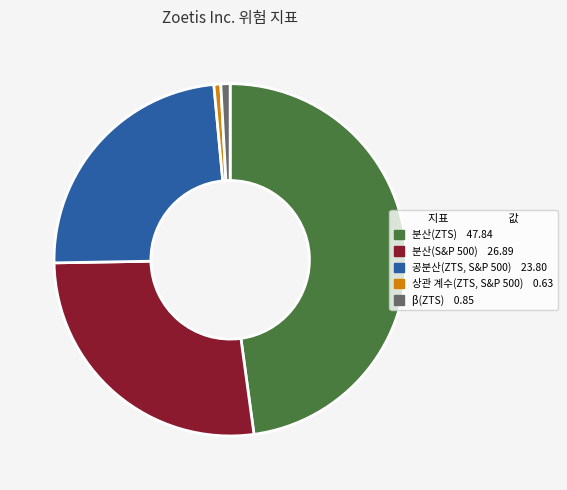

Rank the categories by value from lowest to highest.

상관 계수(ZTS, S&P 500), β(ZTS), 공분산(ZTS, S&P 500), 분산(S&P 500), 분산(ZTS)